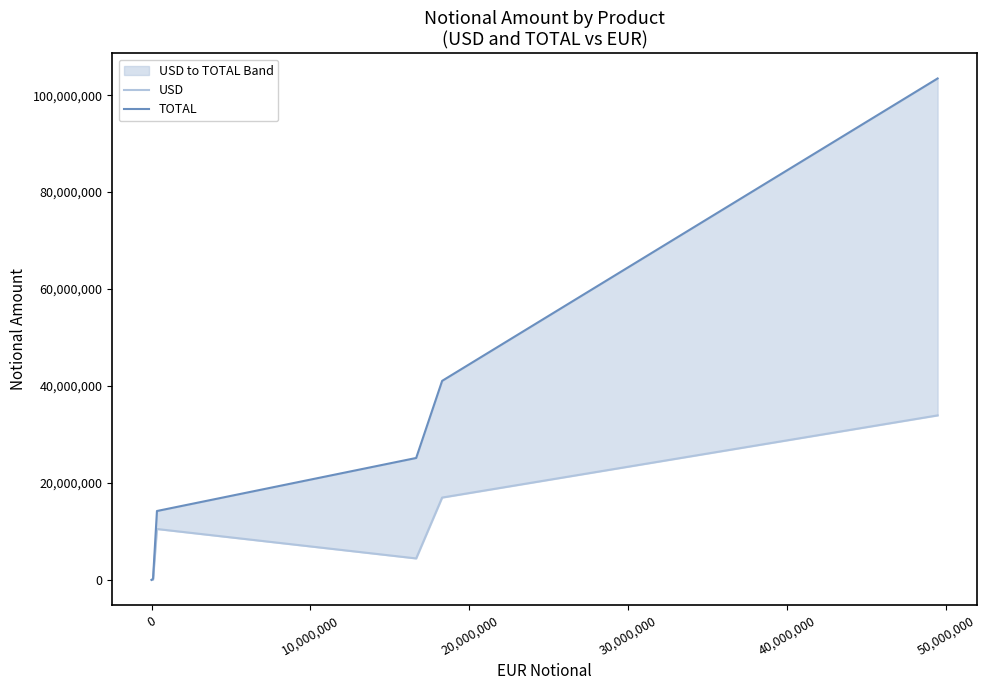

Which series has the largest range (max minus min)?

TOTAL